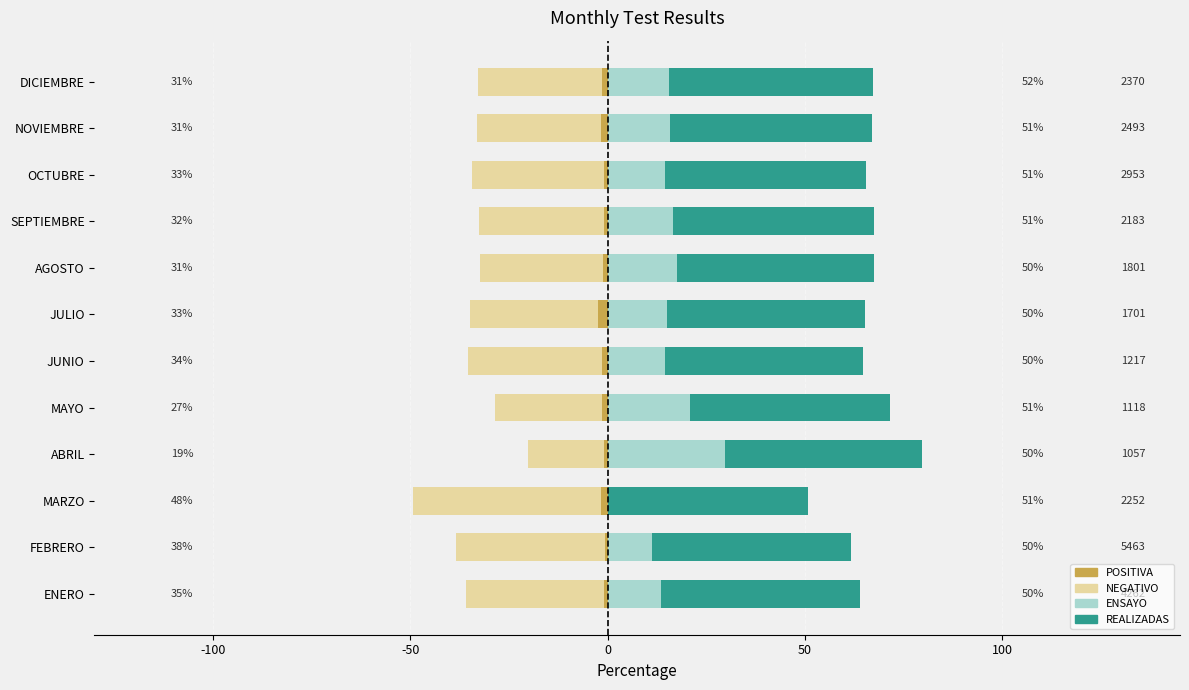

Is it true that REALIZADAS equals 50.3 at FEBRERO?

True